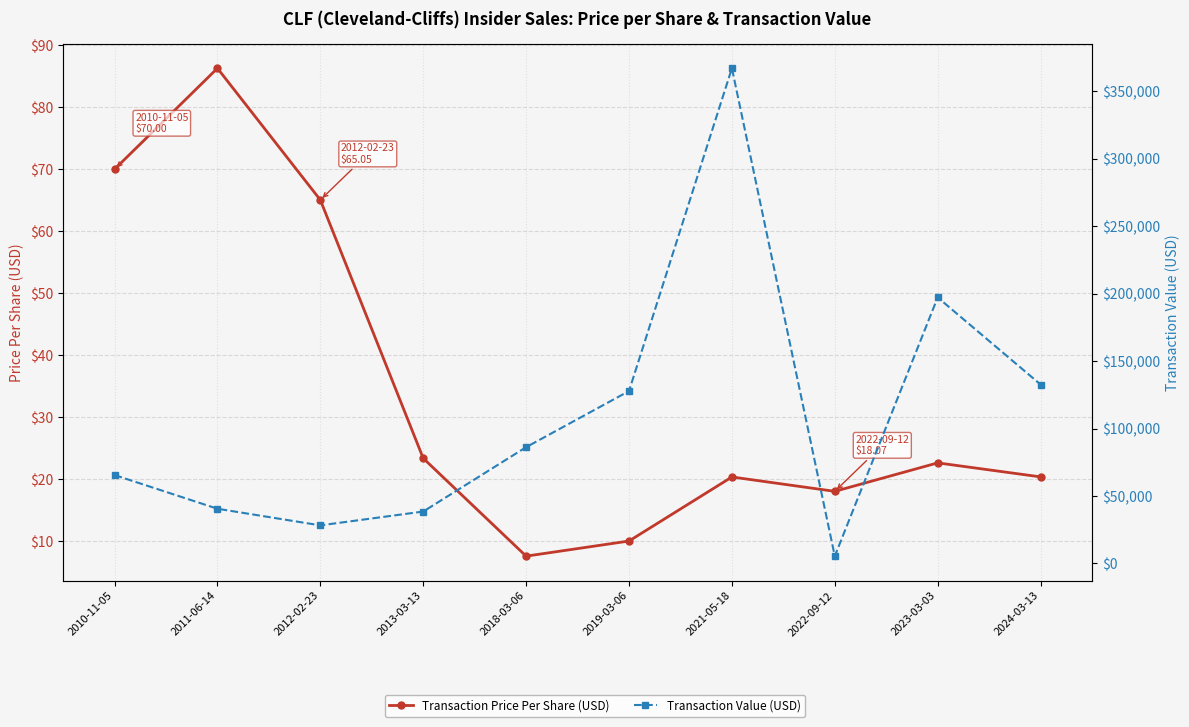

Count the number of categories in the chart.

10